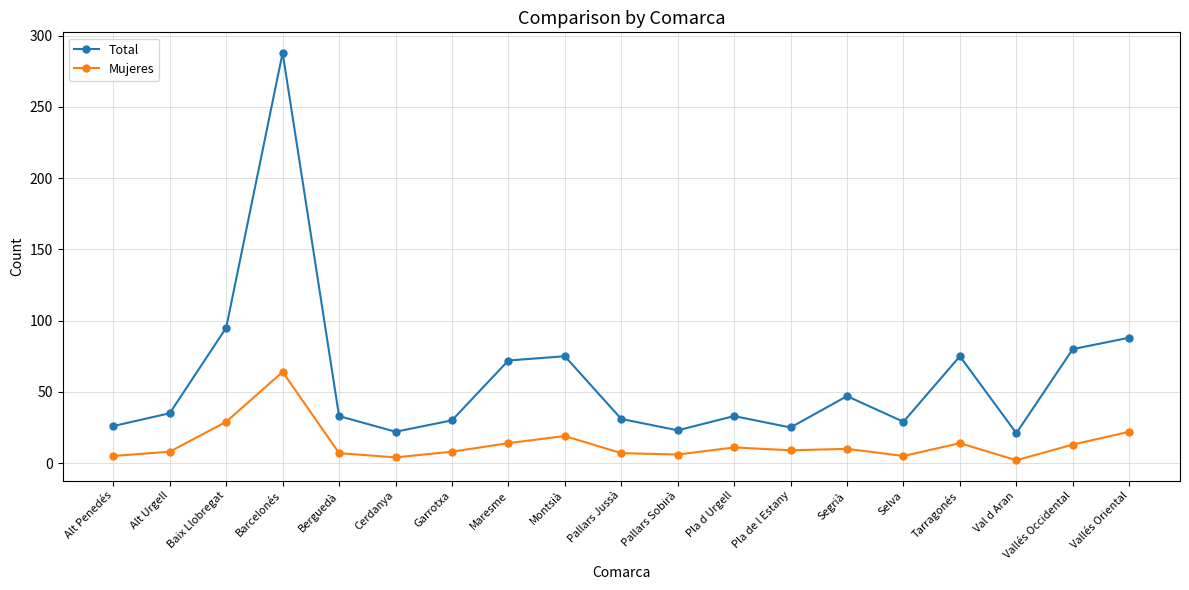

The Total series shows 35 at Val d Aran. True or false?

False